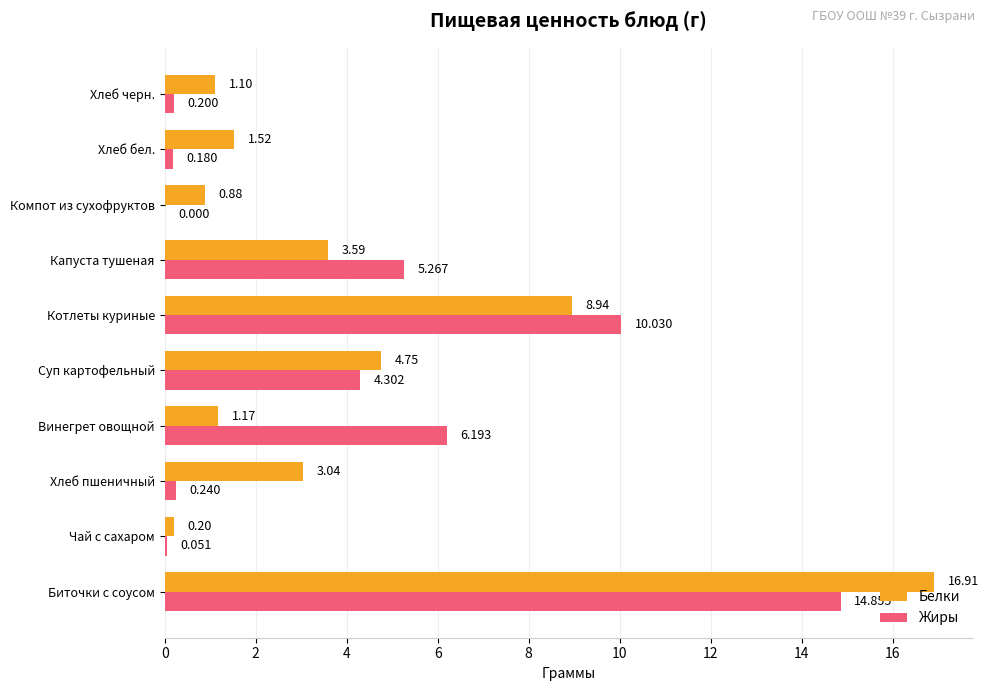

At which label is Жиры closest to 7?

Винегрет овощной